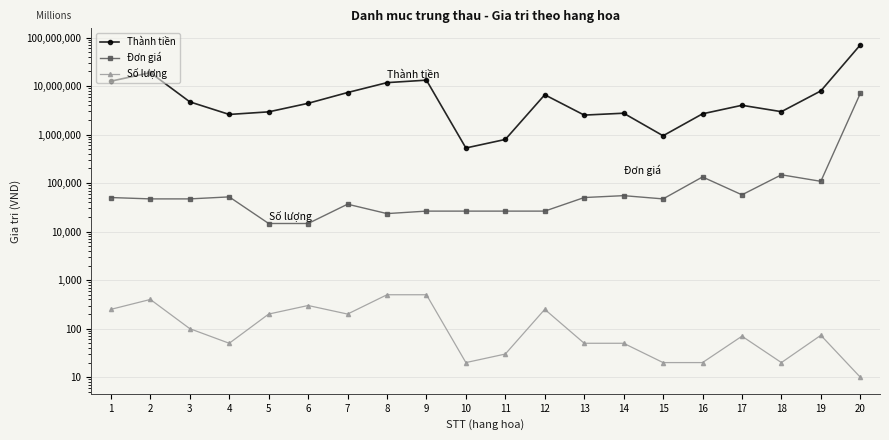

What is the total value across all series at 8?

11784020